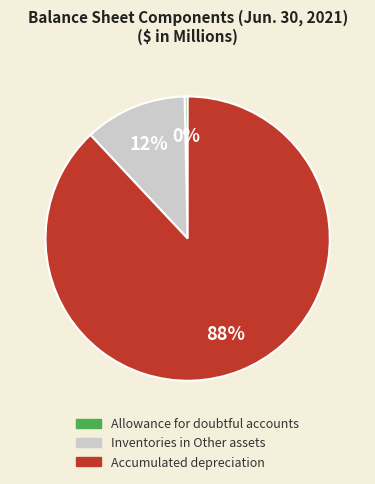

Does any single category account for the majority?

Yes